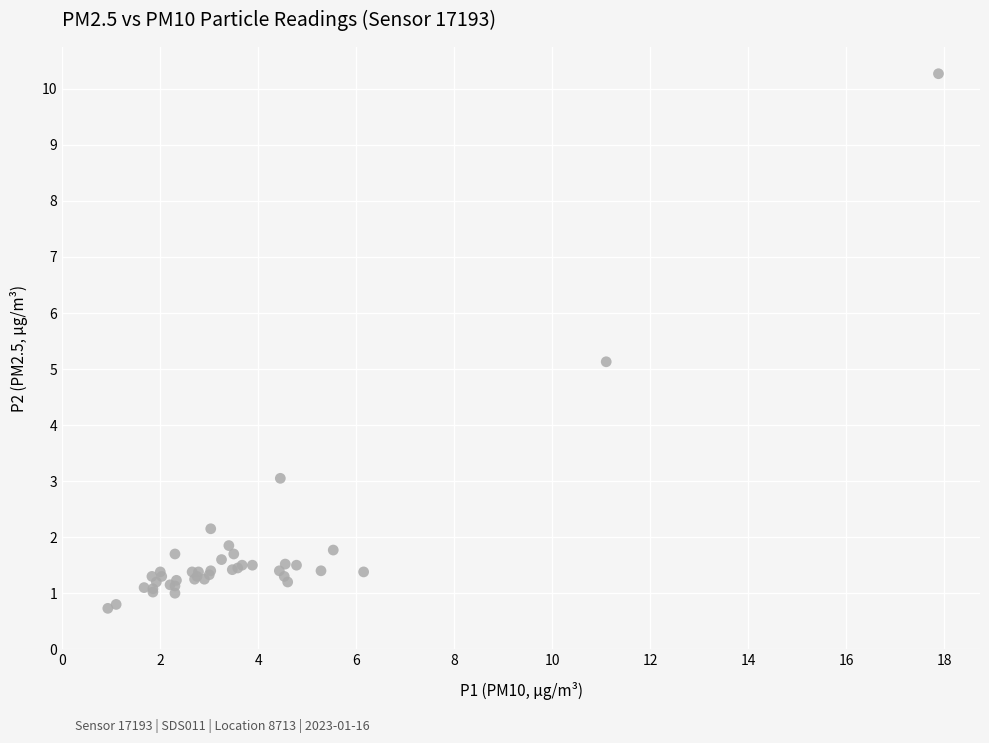

What Y value in the scatter plot is closest to 5?

5.1